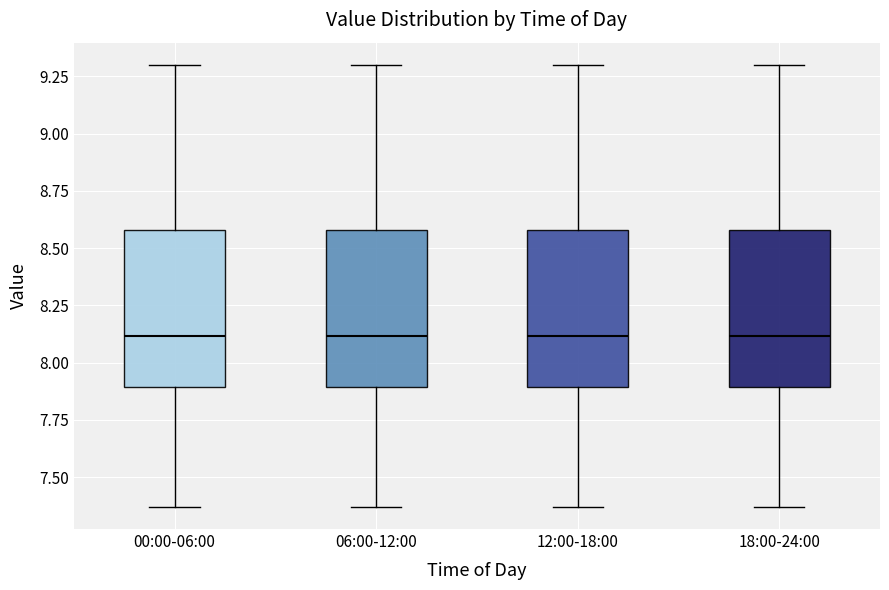

Reading left to right, transcribe this box plot: for each box, give where its median line is, the range the box spans, and where its two whiskers end, as read against the y-axis. The values are not printed on the chart, so give them approximately, as read against the axis.

00:00-06:00: median 8.10, box 7.90 to 8.60, whiskers 7.35 to 9.30
06:00-12:00: median 8.10, box 7.90 to 8.60, whiskers 7.35 to 9.30
12:00-18:00: median 8.10, box 7.90 to 8.60, whiskers 7.35 to 9.30
18:00-24:00: median 8.10, box 7.90 to 8.60, whiskers 7.35 to 9.30